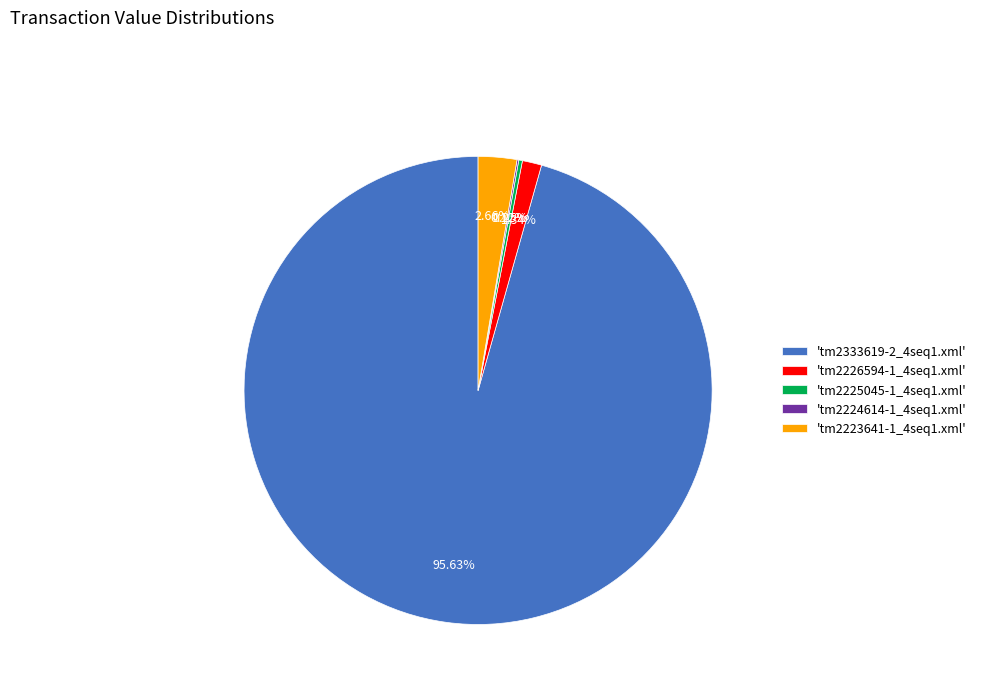

Which slice represents more than half of the pie?

'tm2333619-2_4seq1.xml'